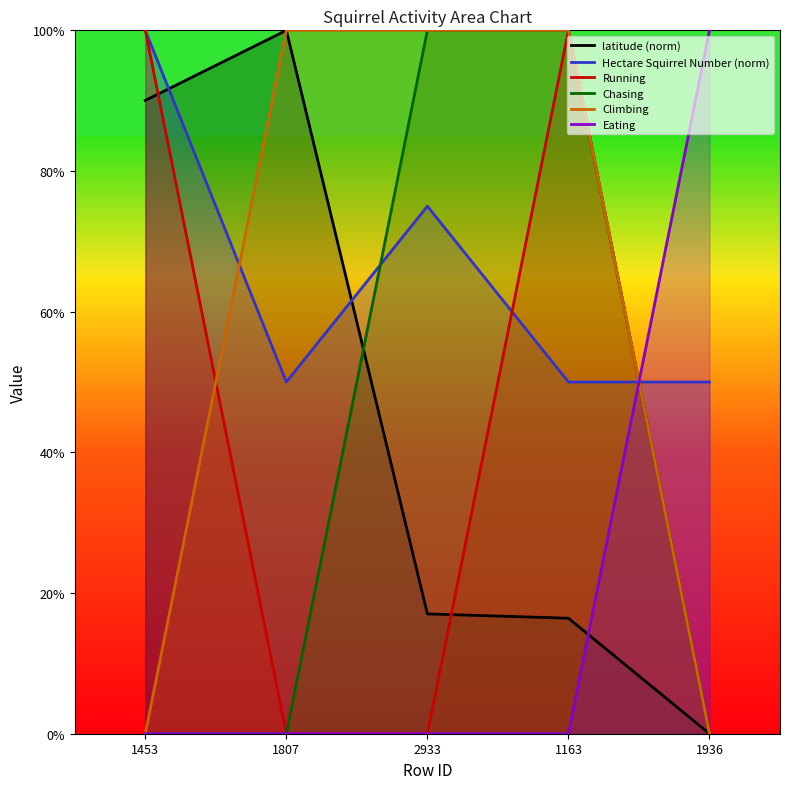

What is the difference between the maximum and second lowest values in the Chasing series?

1.0